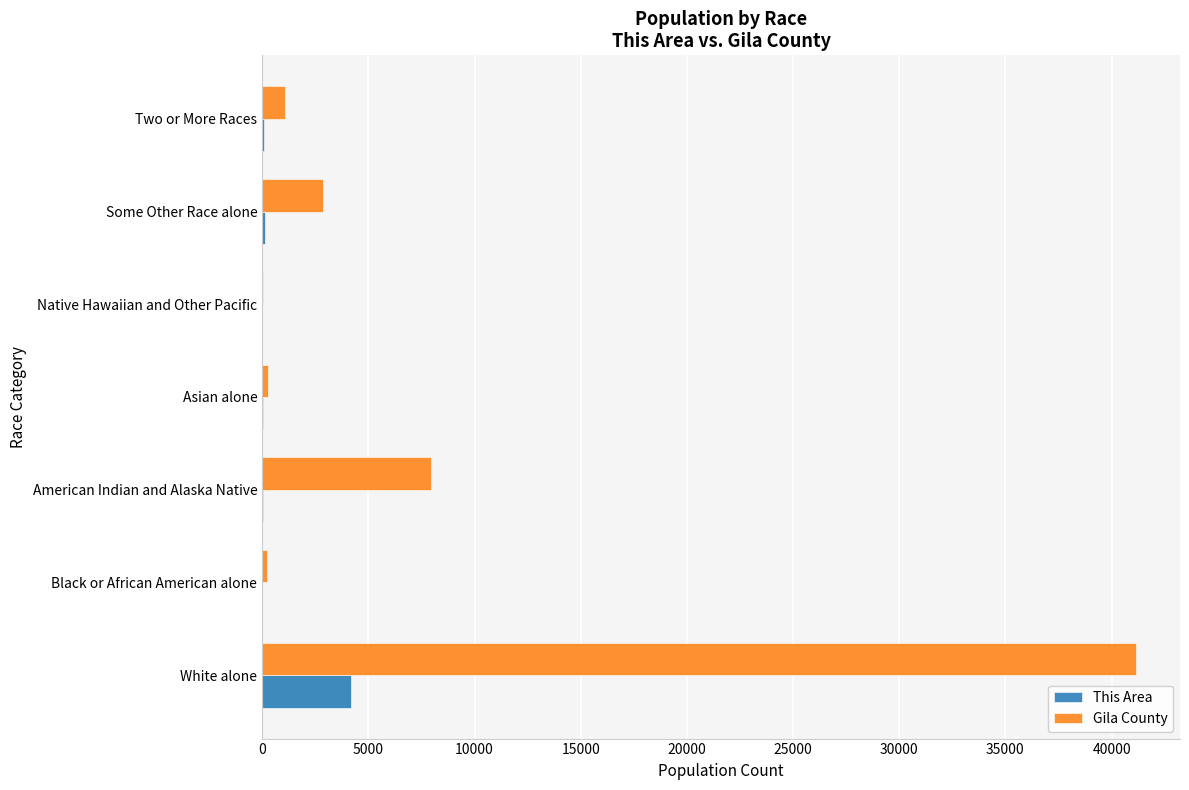

Where is Gila County nearest to the value 20604?

American Indian and Alaska Native